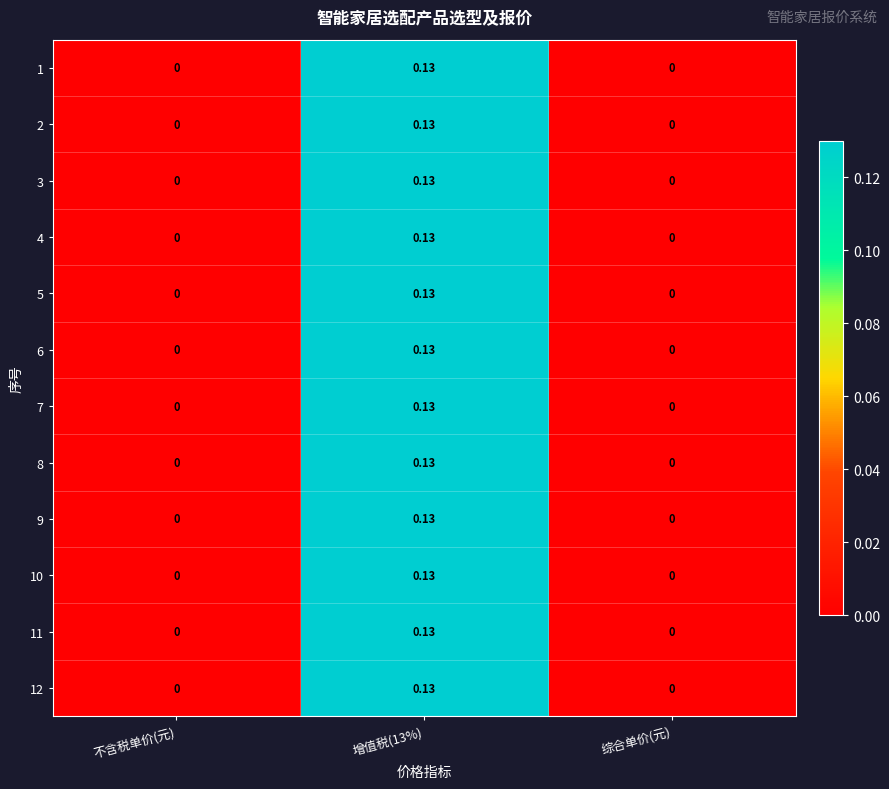

How many distinct data groups are displayed?

12